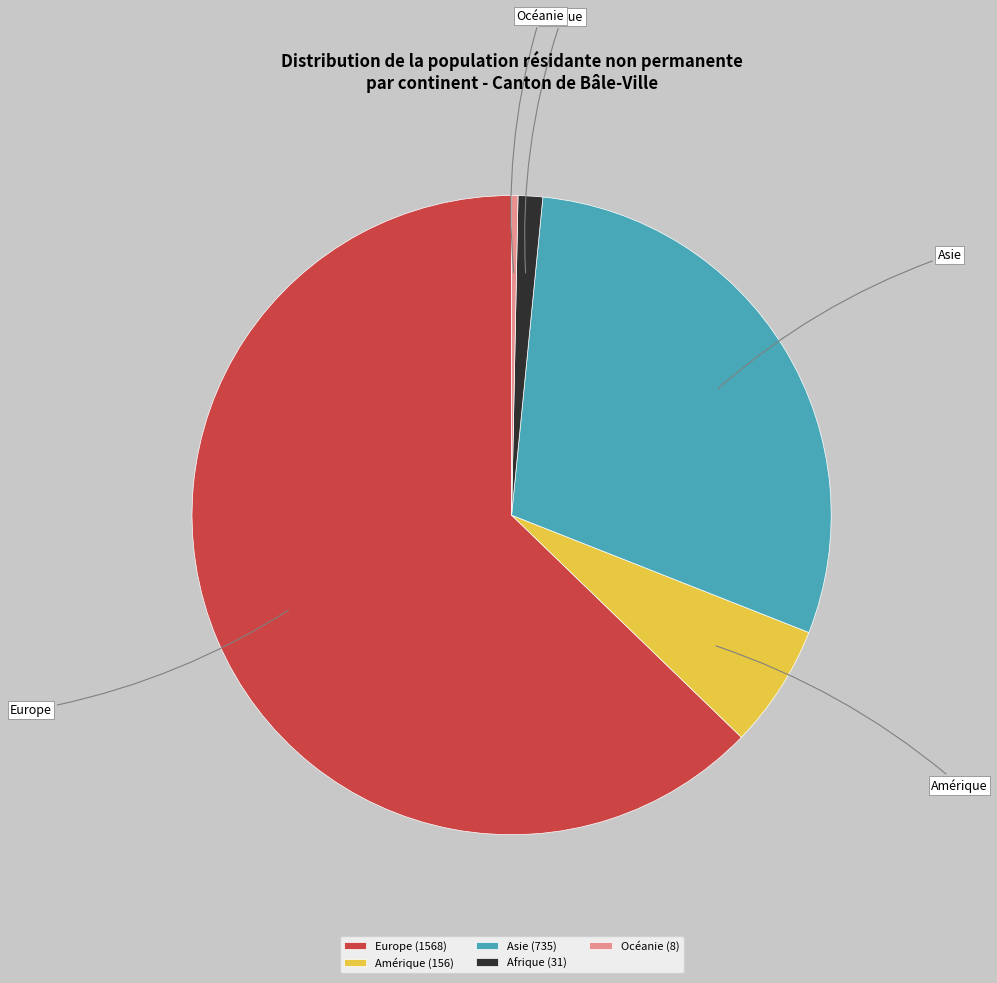

What is the ratio of the value at Amérique to the value at Asie?

0.2